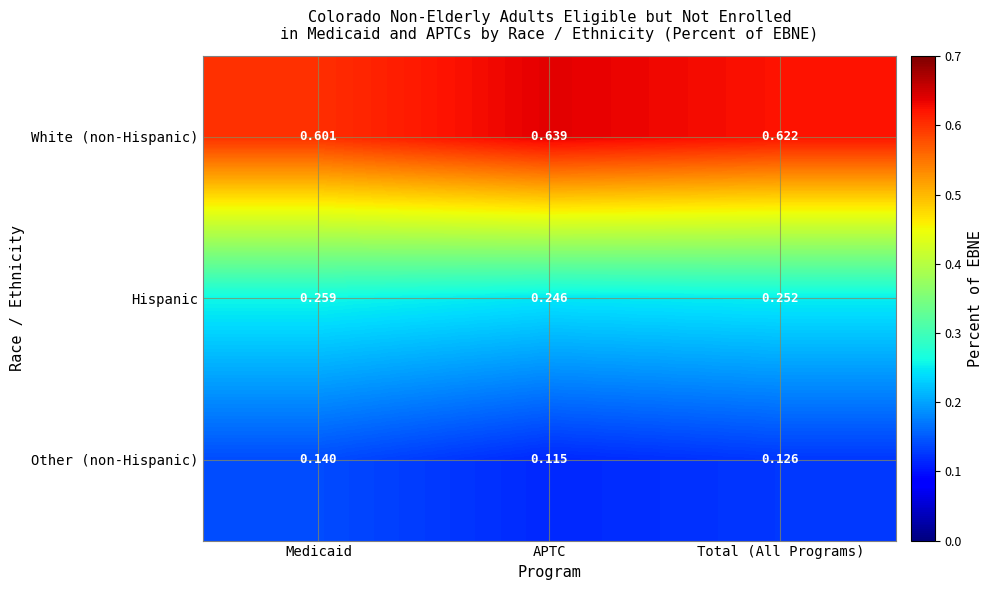

What is the total value across all series at Medicaid?

1.0